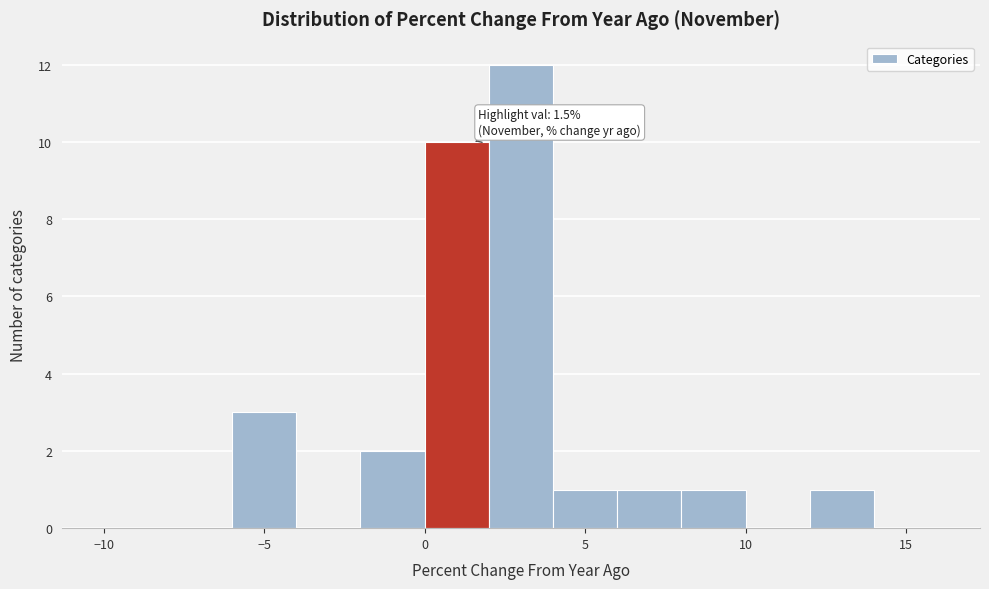

Over which range of the x-axis is the bar tallest?

2 to 4